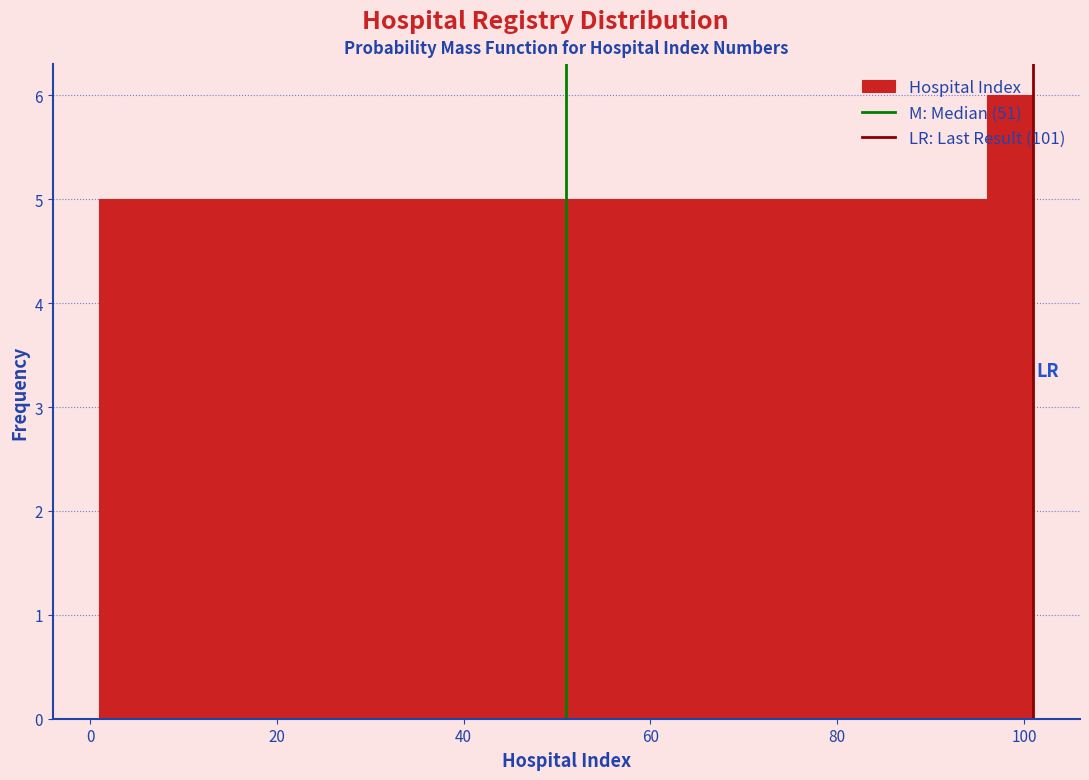

Read against the x-axis, roughly where is the centre of the tallest bar?

98